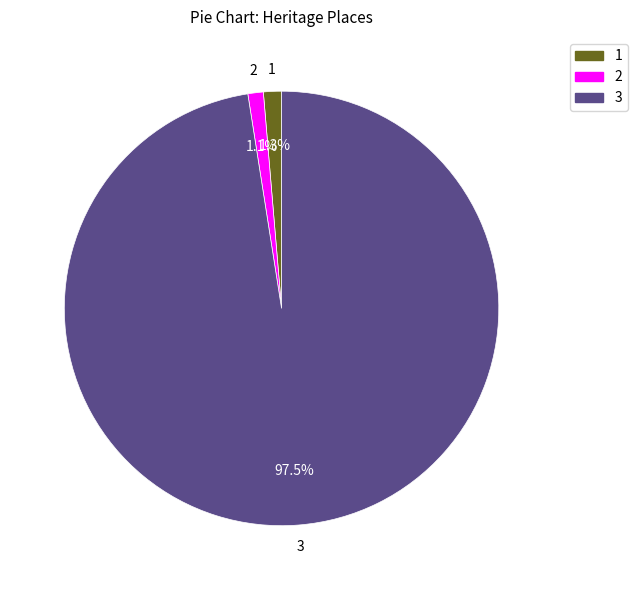

Is there a majority slice in this chart?

Yes